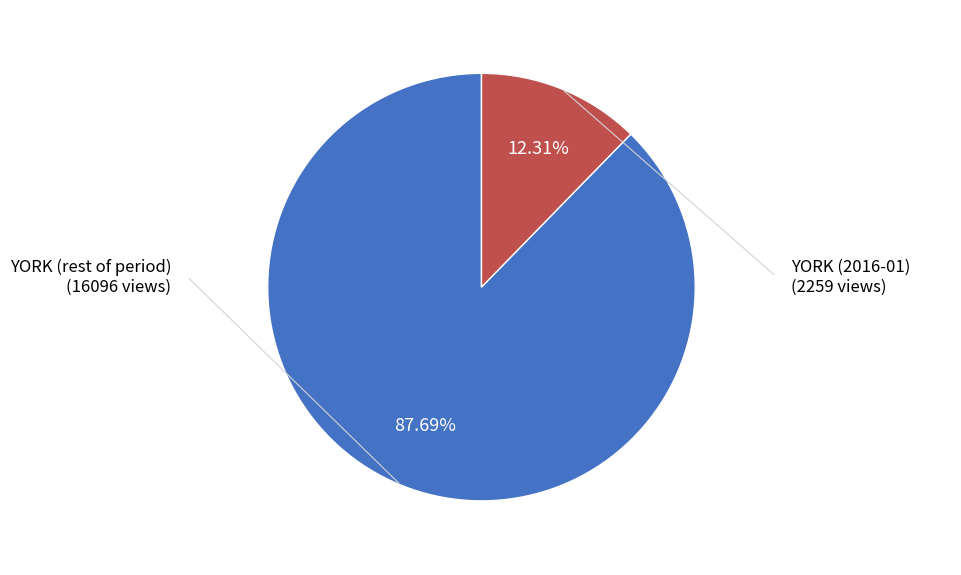

Does any single category account for the majority?

Yes